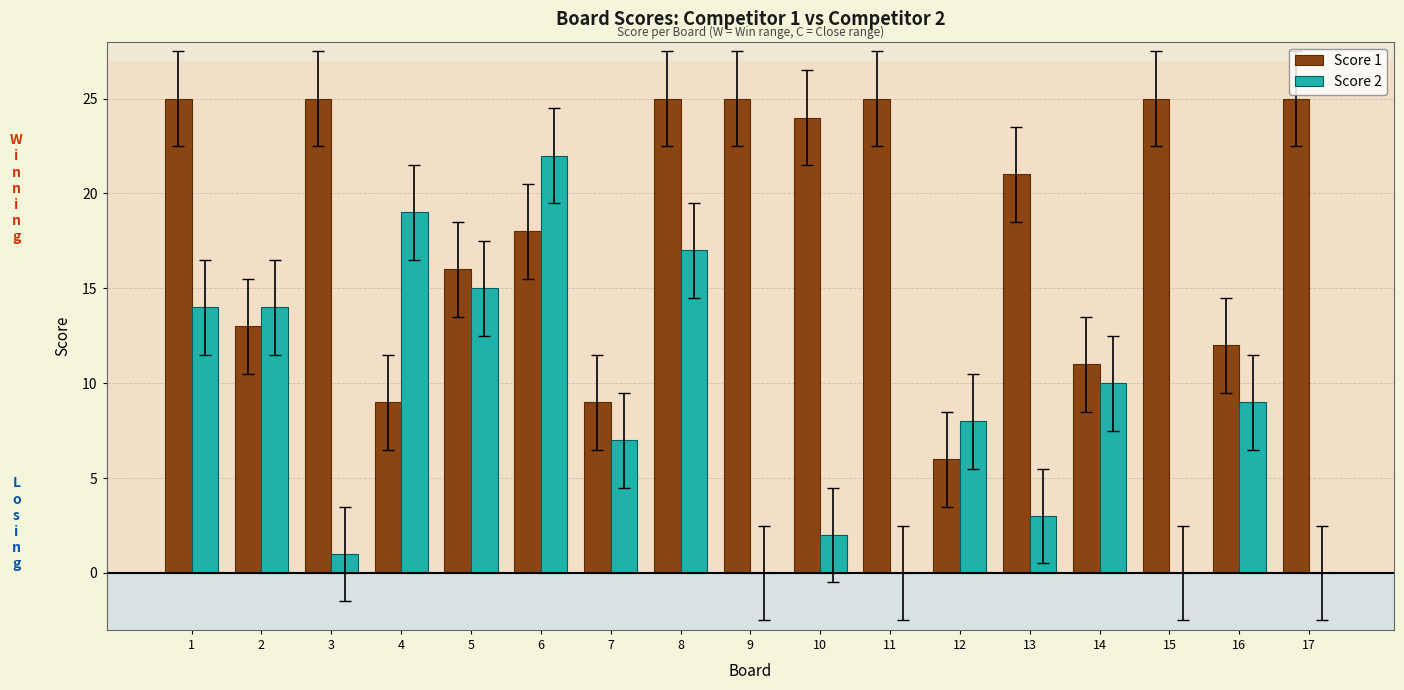

The Score 1 series shows 18 at 6. True or false?

True